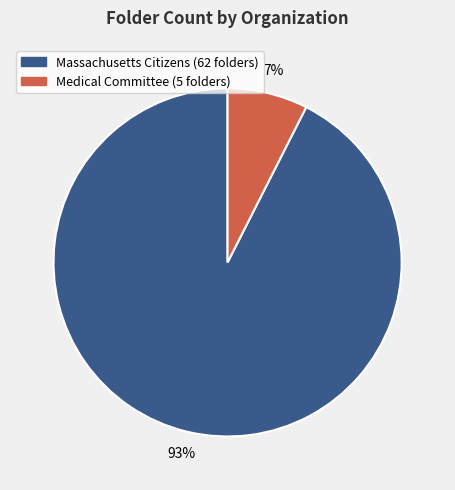

Does any single category account for the majority?

Yes